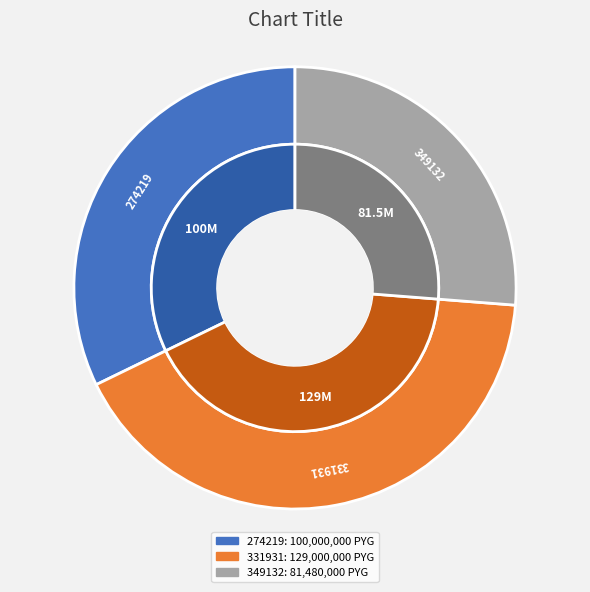

To the nearest percent, what is the average slice percentage?

33%